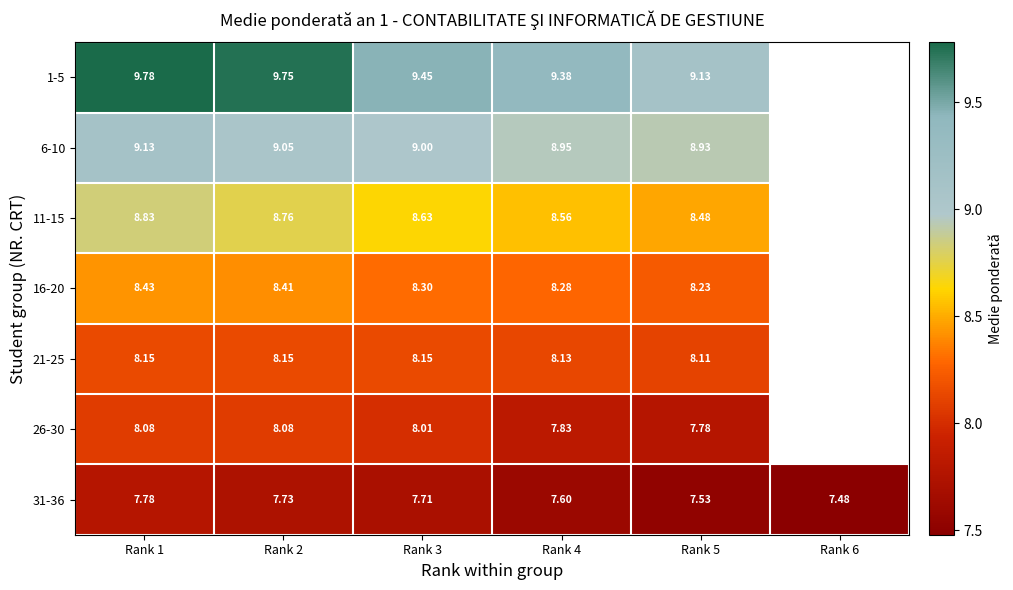

What is the difference between the highest and lowest values at Rank 3?

1.7